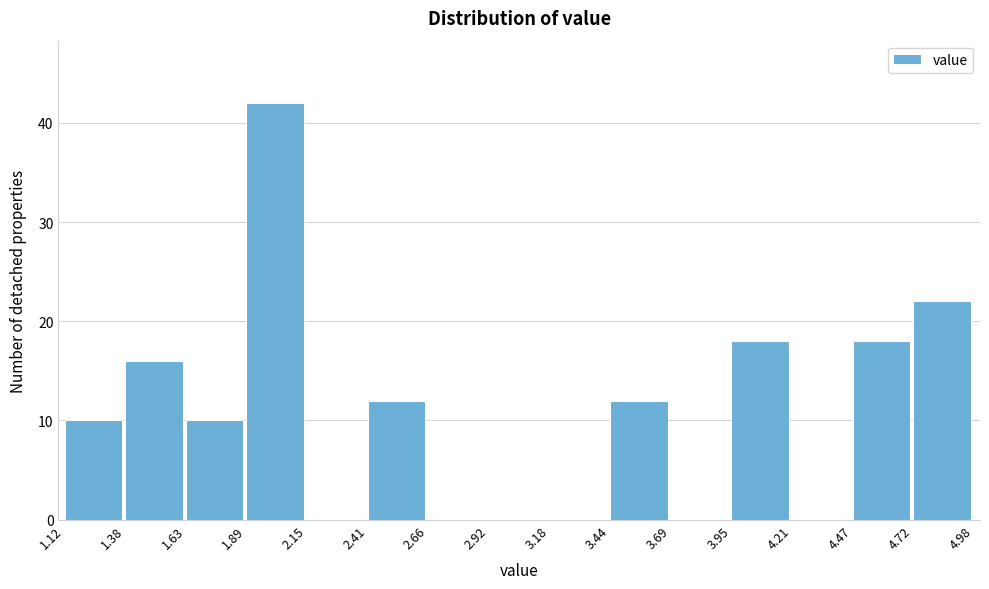

Reading left to right, transcribe this chart: for each bar, give the range it covers on the x-axis and its height. The values are not printed on the chart, so give them approximately, as read against the axis.

1.12 to 1.38: 10
1.38 to 1.63: 16
1.63 to 1.89: 10
1.89 to 2.15: 42
2.15 to 2.41: 0
2.41 to 2.66: 12
2.66 to 2.92: 0
2.92 to 3.18: 0
3.18 to 3.44: 0
3.44 to 3.69: 12
3.69 to 3.95: 0
3.95 to 4.21: 18
4.21 to 4.47: 0
4.47 to 4.72: 18
4.72 to 4.98: 22